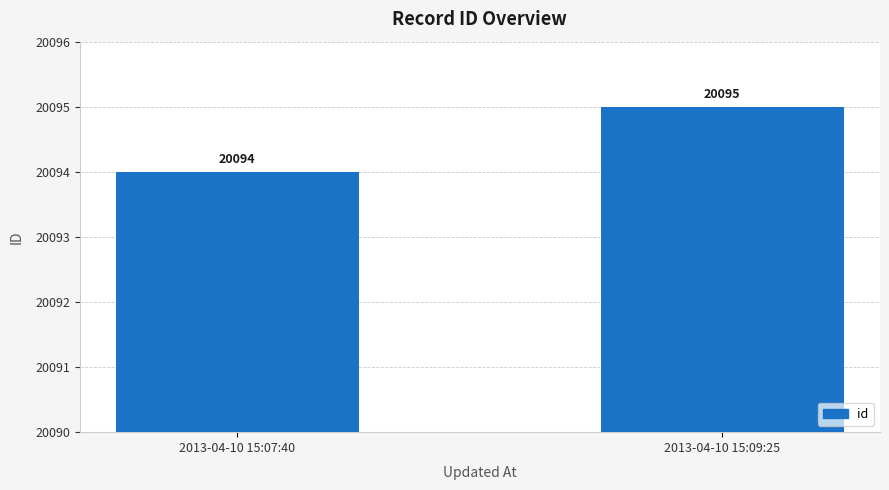

Approximately how many times larger is the value at 2013-04-10 15:09:25 compared to 2013-04-10 15:07:40?

1.0